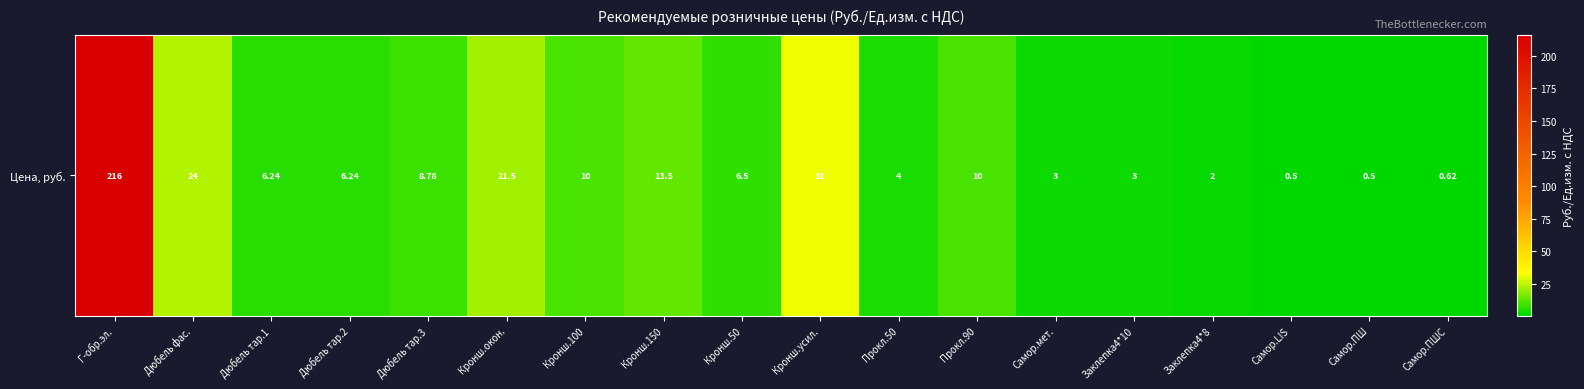

Reading left to right, extract all data points from this chart.

Г-обр.эл.=216.0	Дюбель фас.=24.0	Дюбель тар.1=6.2	Дюбель тар.2=6.2	Дюбель тар.3=8.8	Кронш.окон.=21.5	Кронш.100=10.0	Кронш.150=13.5	Кронш.50=6.5	Кронш.усил.=31.0	Прокл.50=4.0	Прокл.90=10.0	Самор.мет.=3.0	Заклепка4*10=3.0	Заклепка4*8=2.0	Самор.LIS=0.5	Самор.ПШ=0.5	Самор.ПШС=0.6